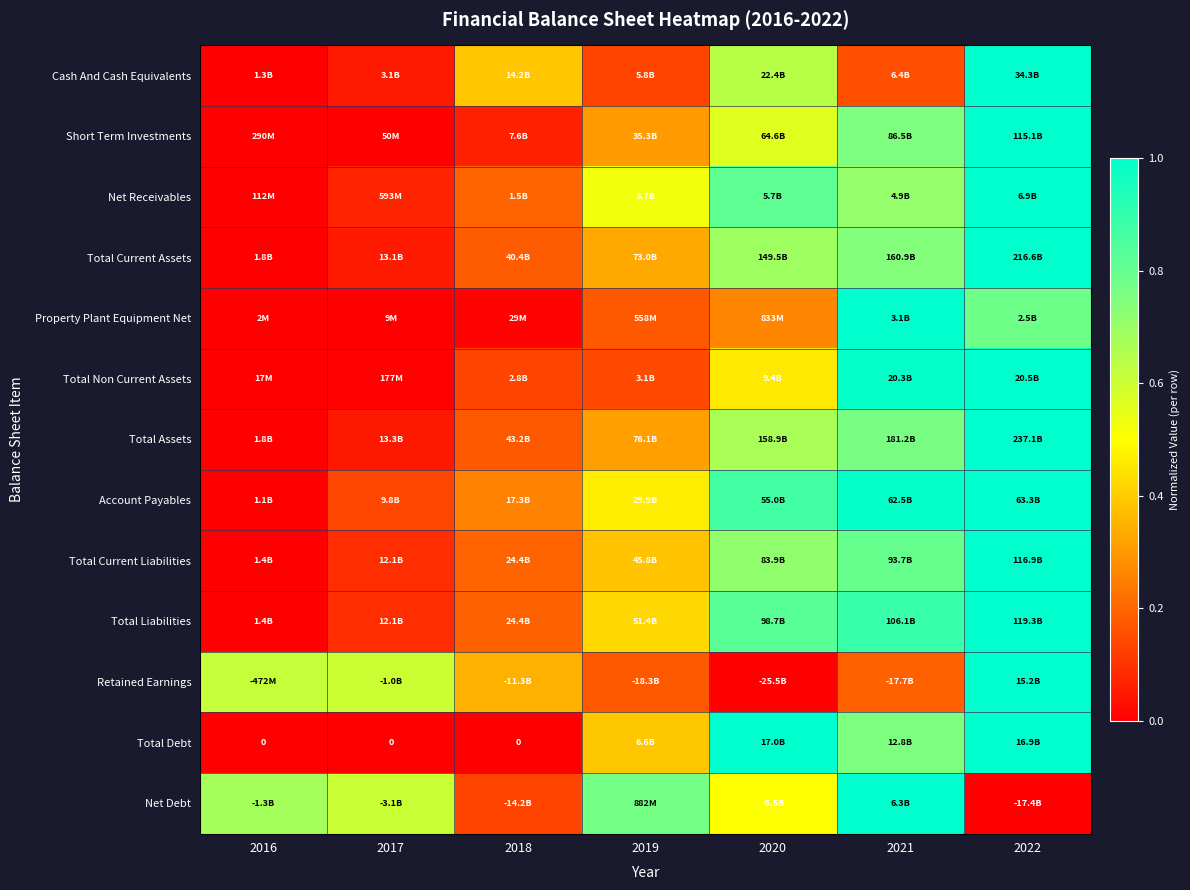

At which label is Total Assets closest to 0?

2016